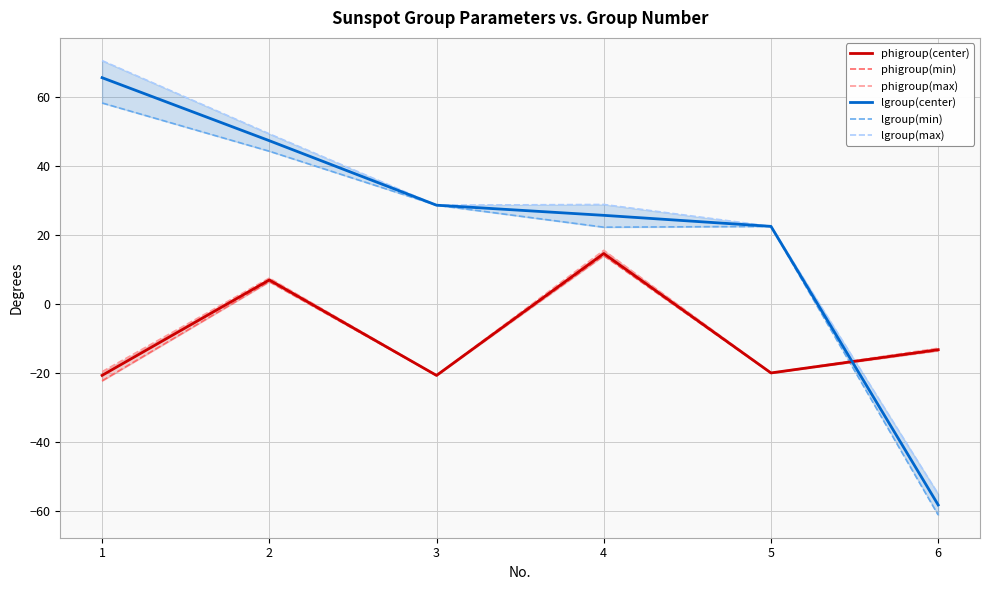

Reading right to left, transcribe all the data shown in this chart.

phigroup(center): 6=-13.1	5=-19.9	4=14.7	3=-20.6	2=7.1	1=-20.6
phigroup(min): 6=-13.4	5=-19.9	4=14.1	3=-20.6	2=6.6	1=-22.2
phigroup(max): 6=-12.7	5=-19.8	4=15.7	3=-20.6	2=7.6	1=-19.5
lgroup(center): 6=-58.1	5=22.6	4=25.8	3=28.7	2=47.4	1=65.7
lgroup(min): 6=-61.0	5=22.6	4=22.4	3=28.7	2=44.4	1=58.4
lgroup(max): 6=-55.0	5=22.6	4=29.0	3=28.7	2=49.4	1=70.6